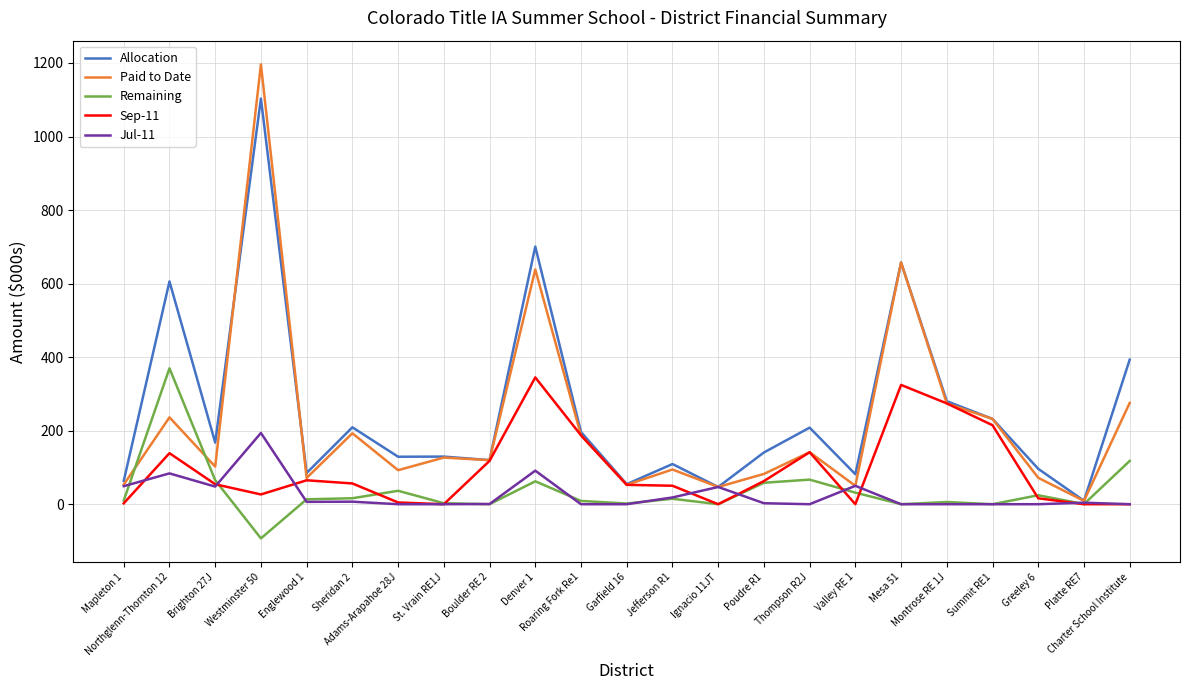

The value of Jul-11 at Thompson R2J is -125.3. True or false?

False